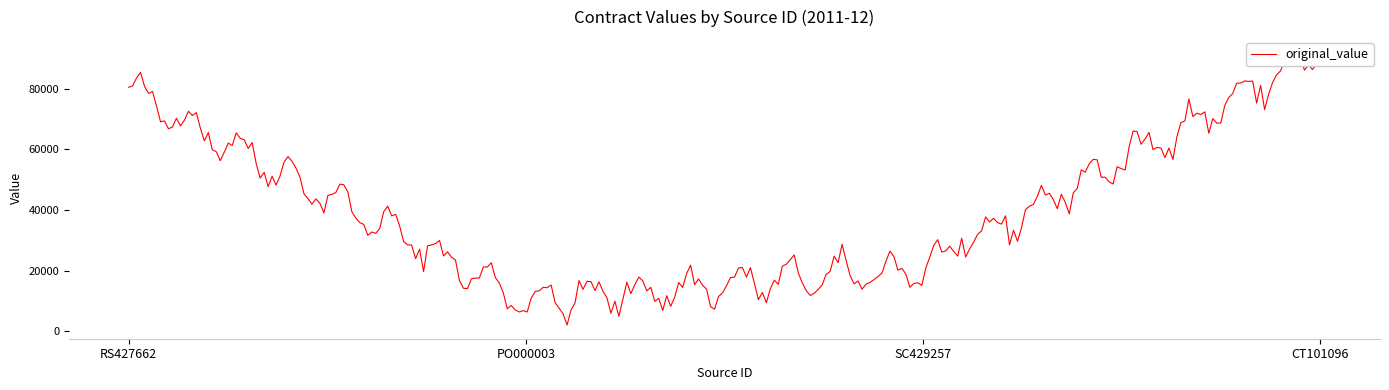

True or false: current_value and original_value cross at least once.

False